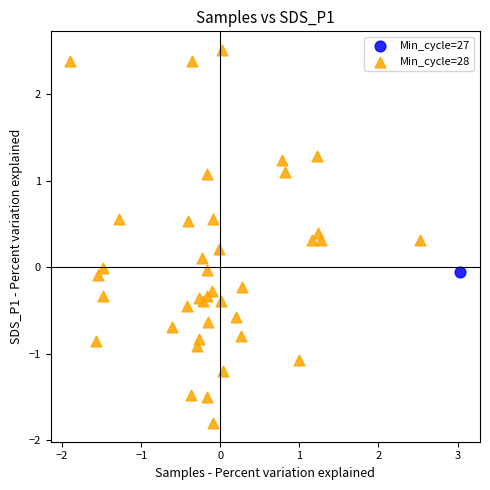

What are all the series names shown in the legend?

Min_cycle=27, Min_cycle=28